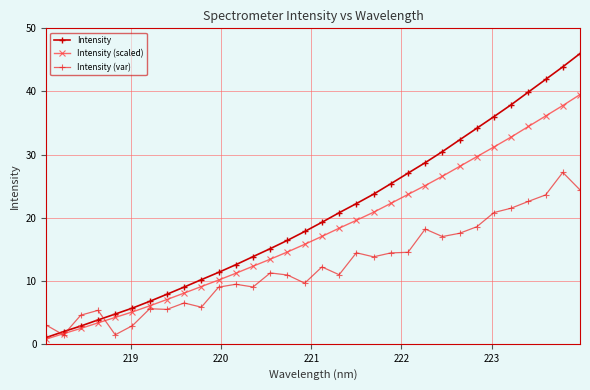

What is the value of the Intensity (scaled) point at the 29th from the left?

34.4